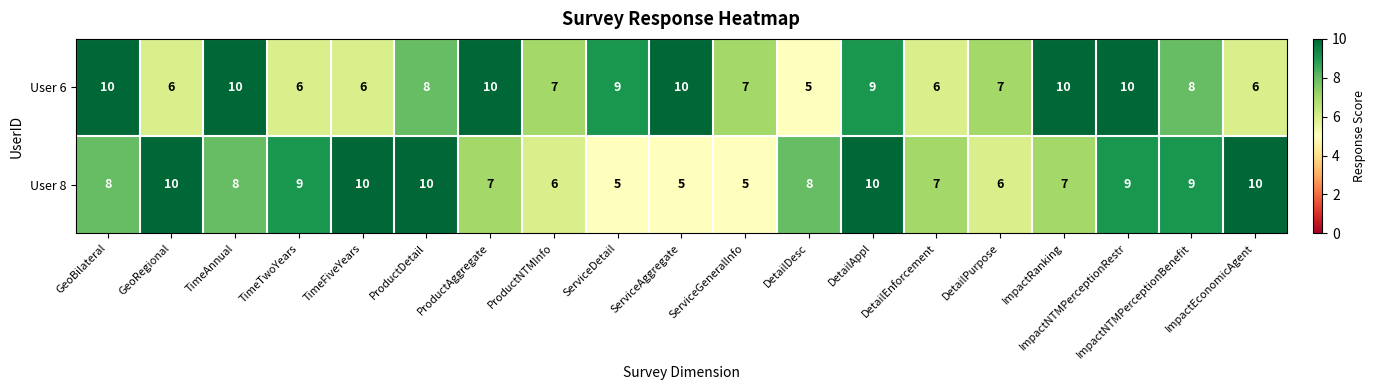

Is it true that User 8 equals 10 at ProductDetail?

True